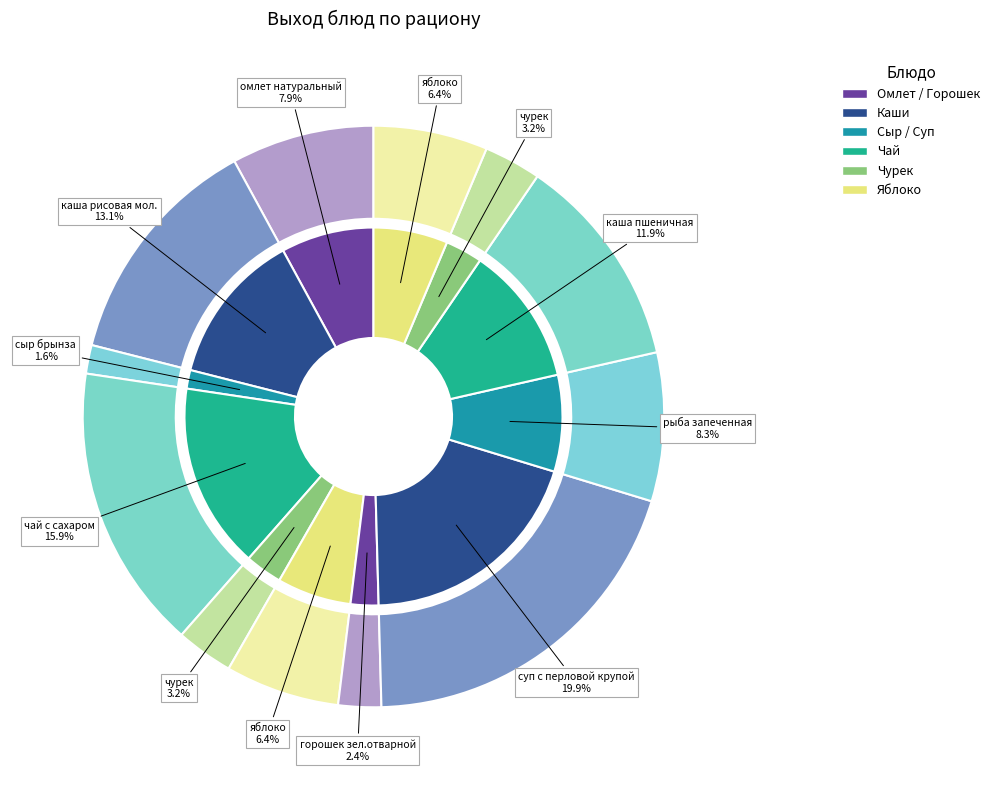

To the nearest percent, what is the difference between the суп с перловой крупой and каша пшеничная slice percentages?

8%